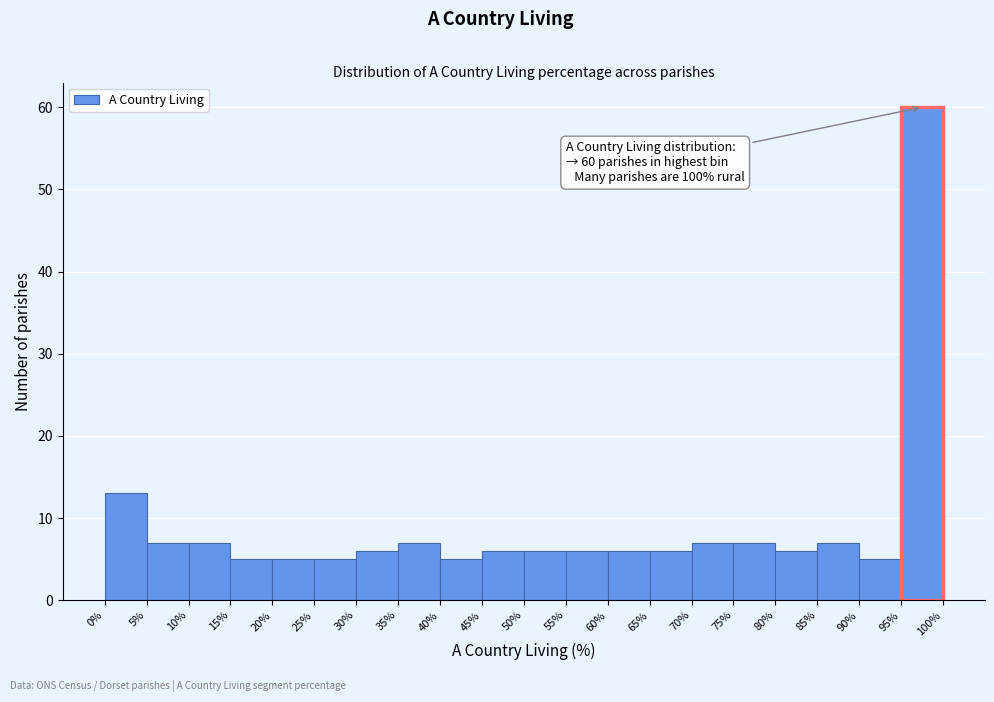

Which range on the x-axis has the tallest bar?

95% to 100%